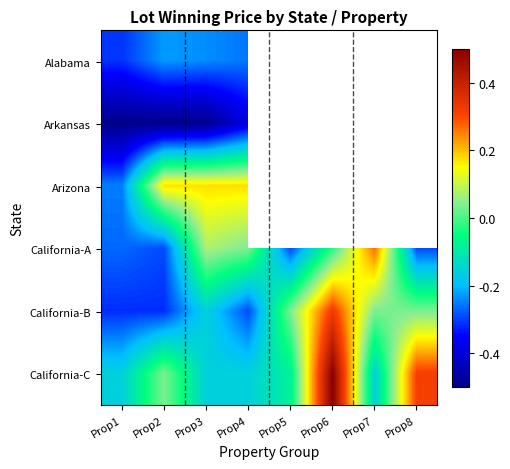

True or false: Arkansas has a value of -0.8 at Prop5.

False